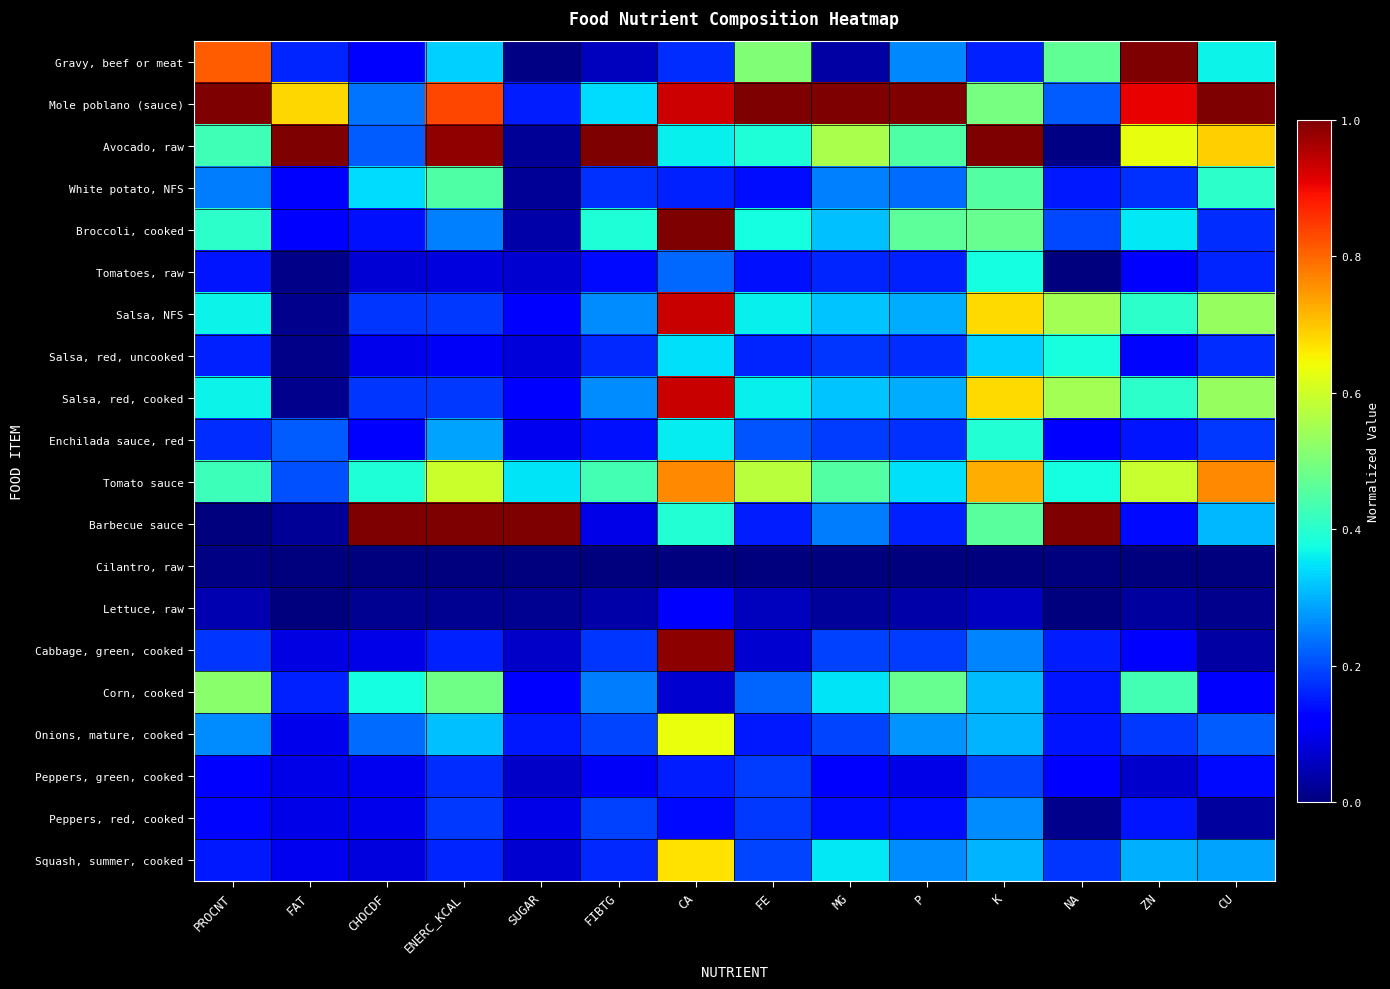

List the series in order of their peak value, lowest first.

Cilantro, raw, Lettuce, raw, Peppers, green, cooked, Peppers, red, cooked, Tomatoes, raw, Salsa, red, uncooked, Enchilada sauce, red, White potato, NFS, Corn, cooked, Onions, mature, cooked, Squash, summer, cooked, Tomato sauce, Salsa, NFS, Salsa, red, cooked, Cabbage, green, cooked, Gravy, beef or meat, Mole poblano (sauce), Avocado, raw, Broccoli, cooked, Barbecue sauce